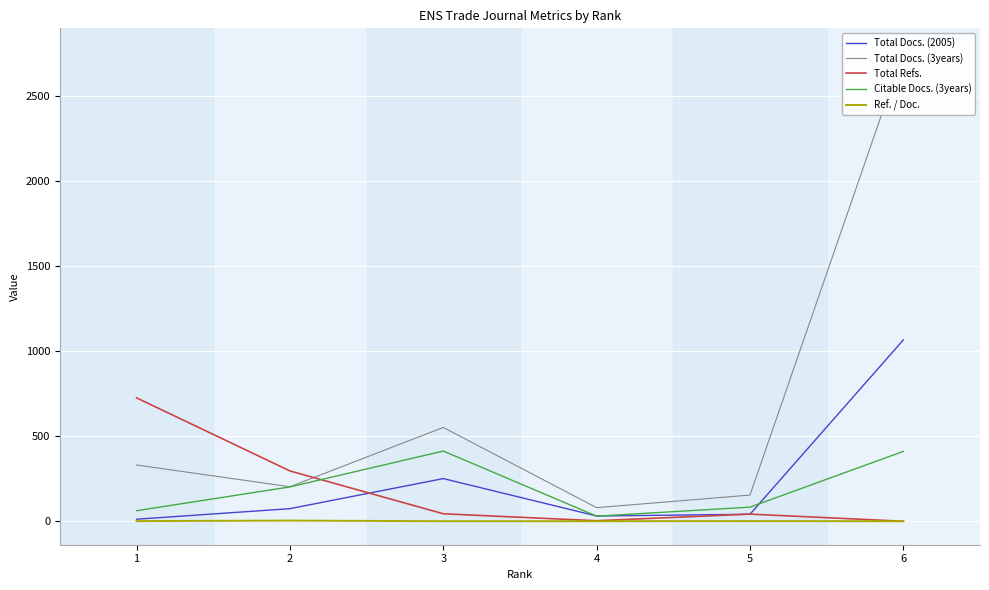

What is the lowest value of the Total Docs. (3years) series?

80.0